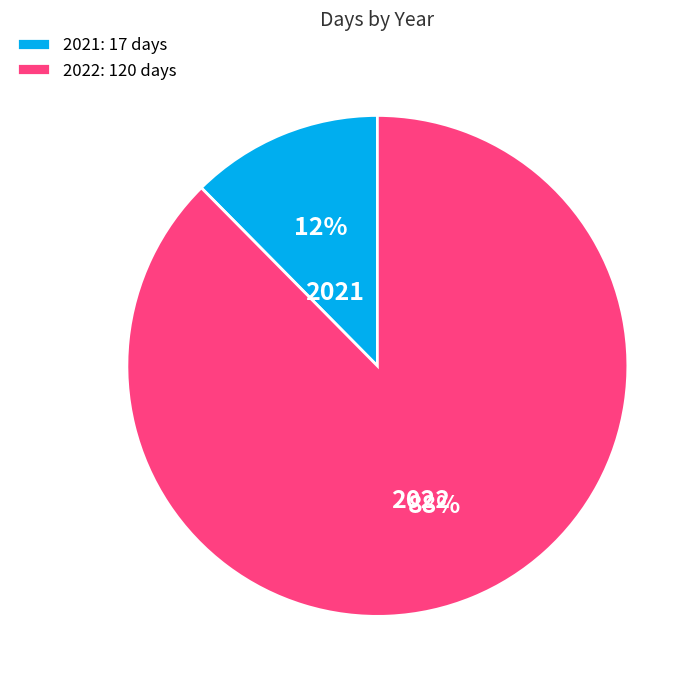

Combined, do 2021 and 2022 account for over 50%?

Yes